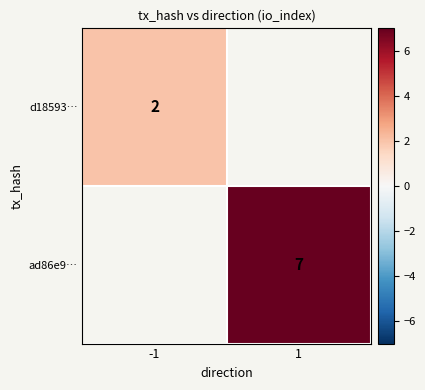

The value of ad86e9… at 1 is 7. True or false?

True